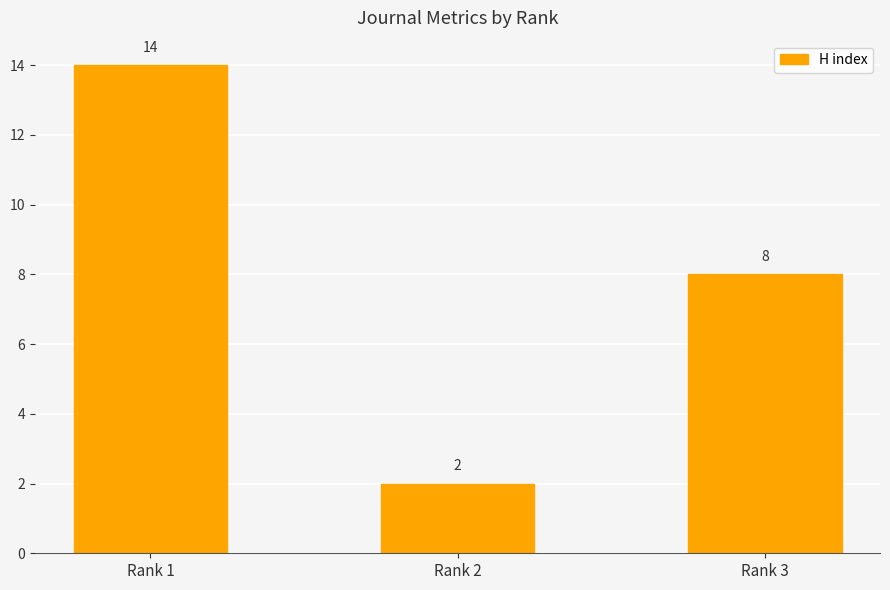

At which label is the value closest to 8?

Rank 3